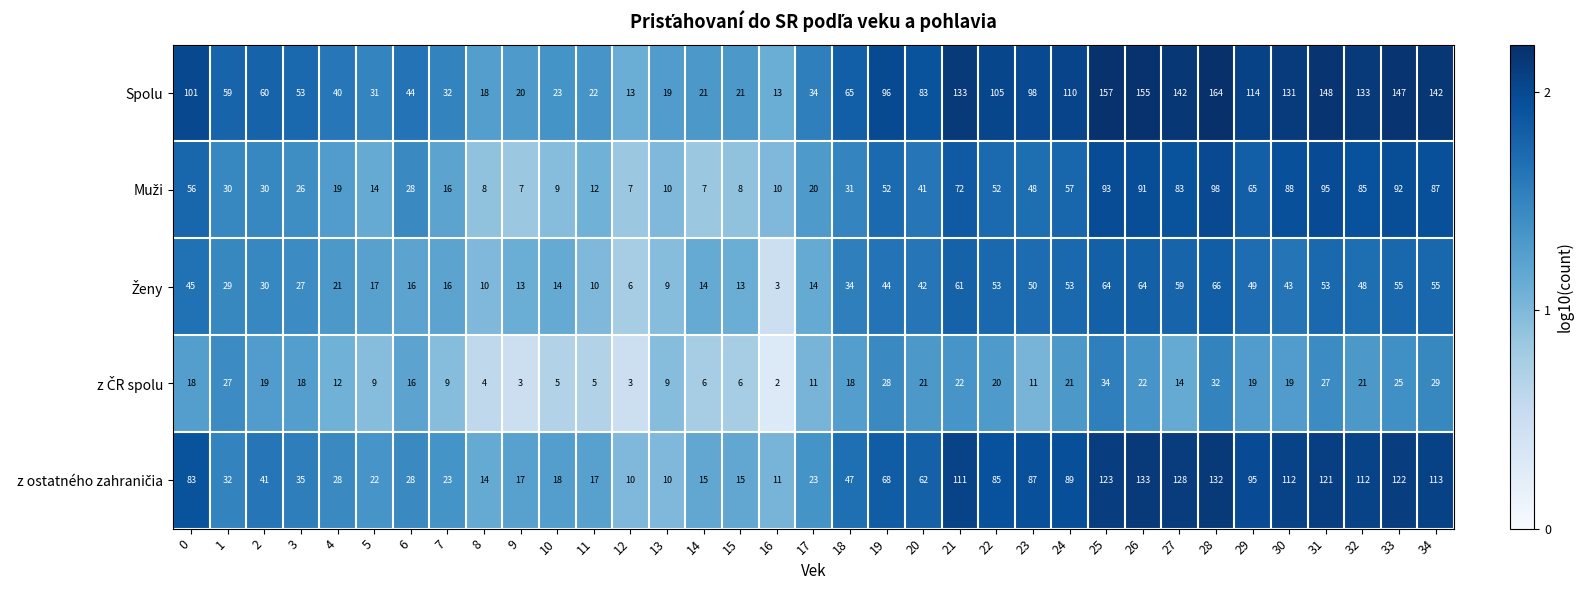

What is the difference between the maximum and minimum values in the Spolu series?

151